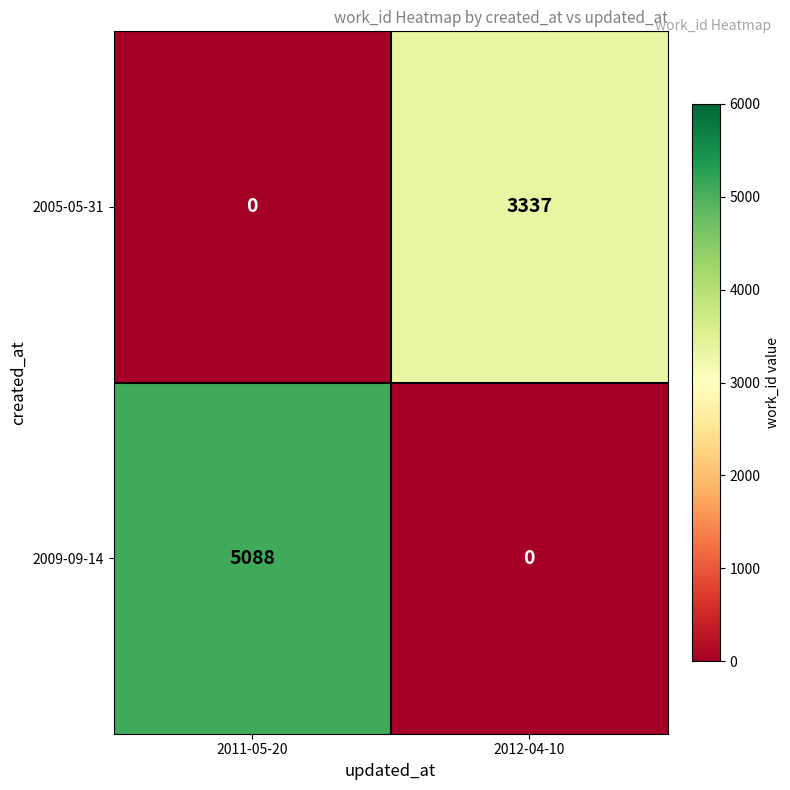

What value does the 2009-09-14 series have at 2011-05-20, to the nearest 100?

5100